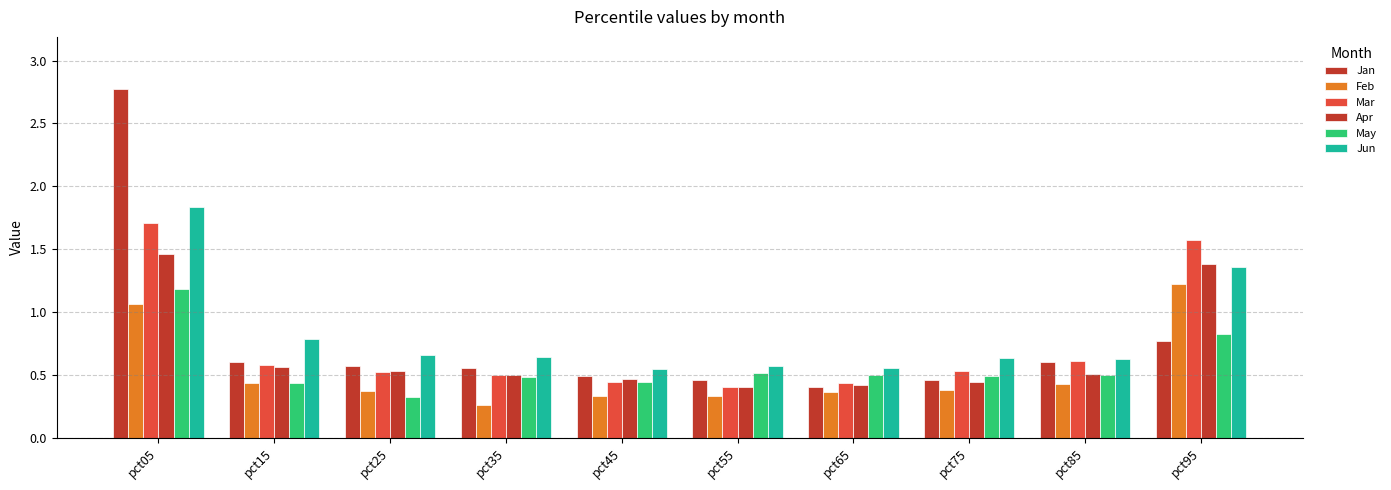

Which label corresponds to the largest value in the chart?

pct05